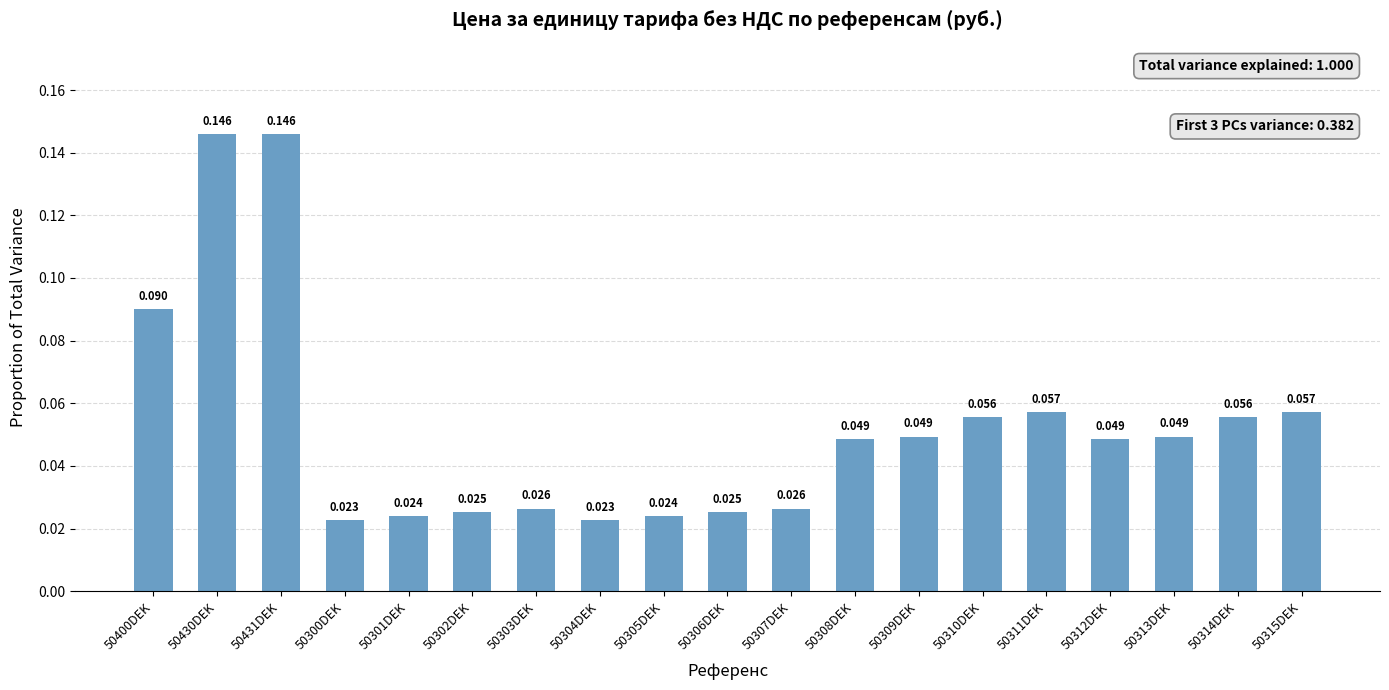

What is the label of the 12th bar from the right?

50304DEK